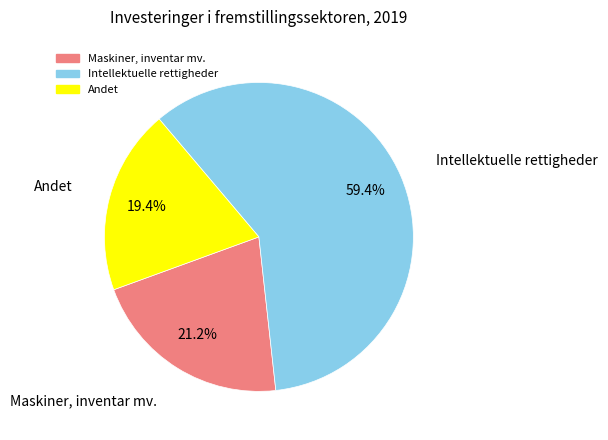

How many slices are in this pie chart?

3